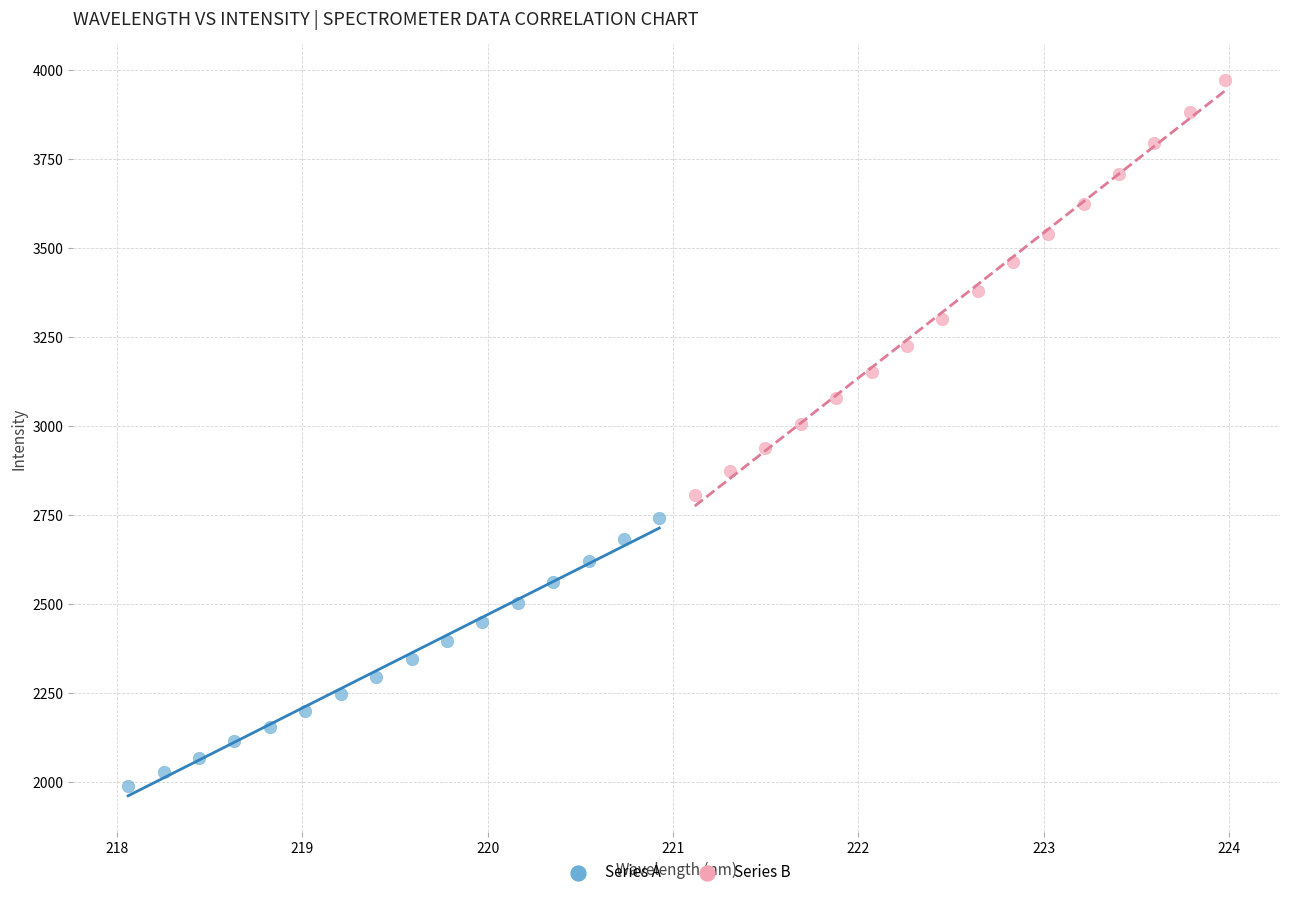

Which series has the largest Y range (max minus min)?

Series B